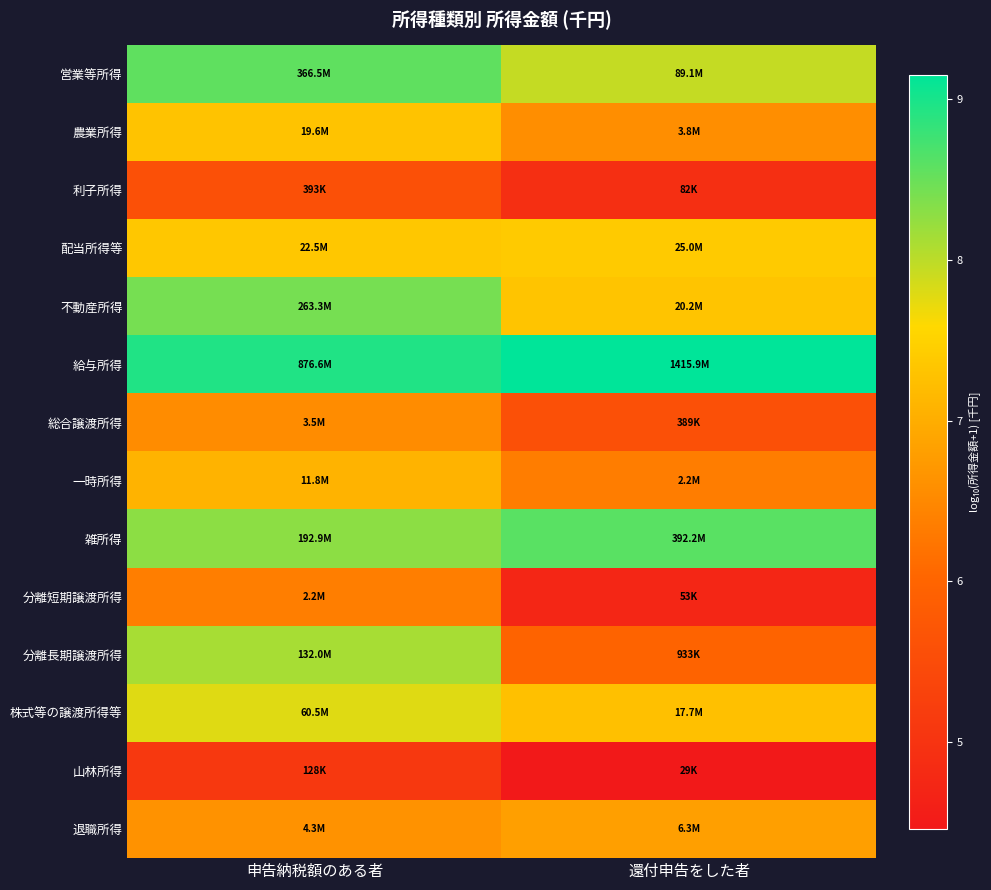

At which category is the sum across all series the highest?

申告納税額のある者